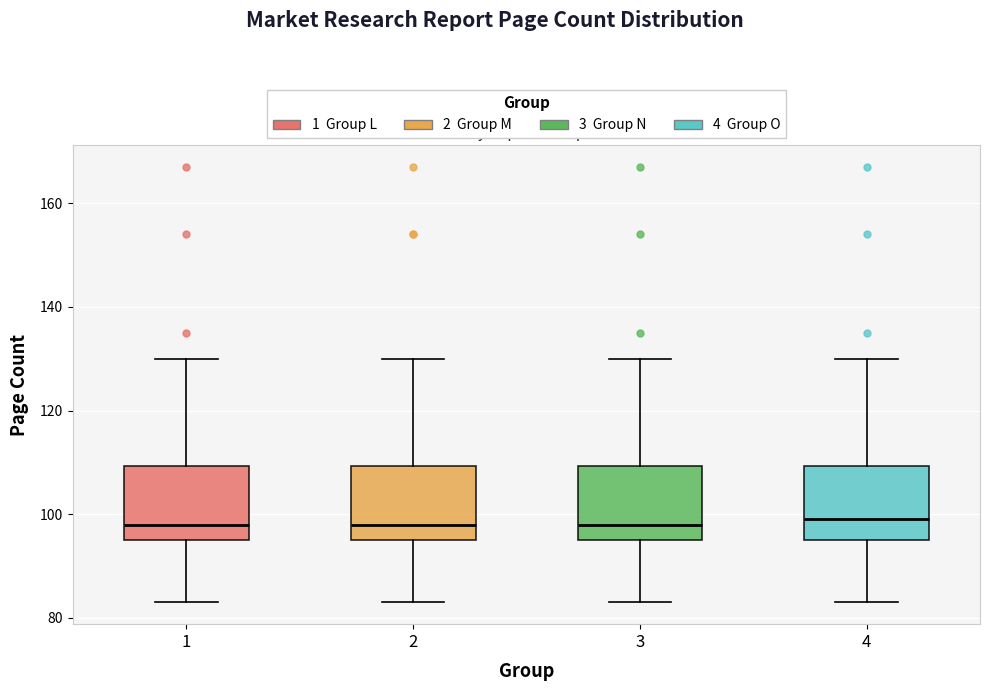

Where is the lower edge of the box at x = 2 on the y-axis? The values are not printed on the chart, so give them approximately, as read against the axis.

96